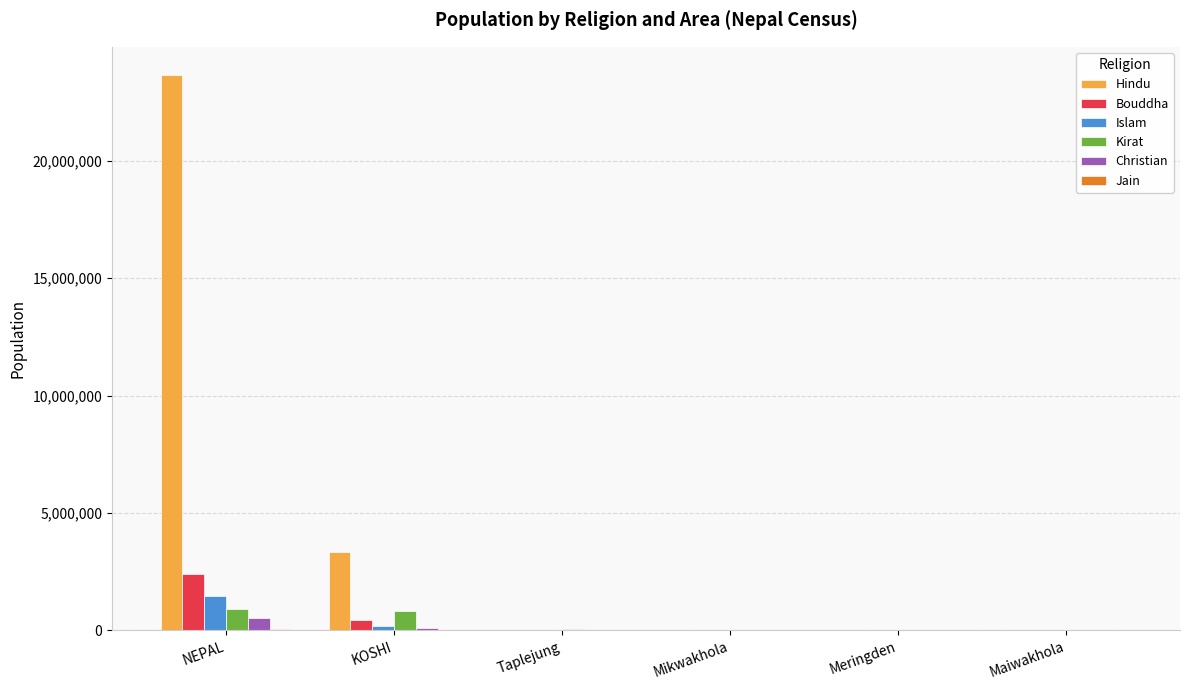

Are the bars horizontal?

No